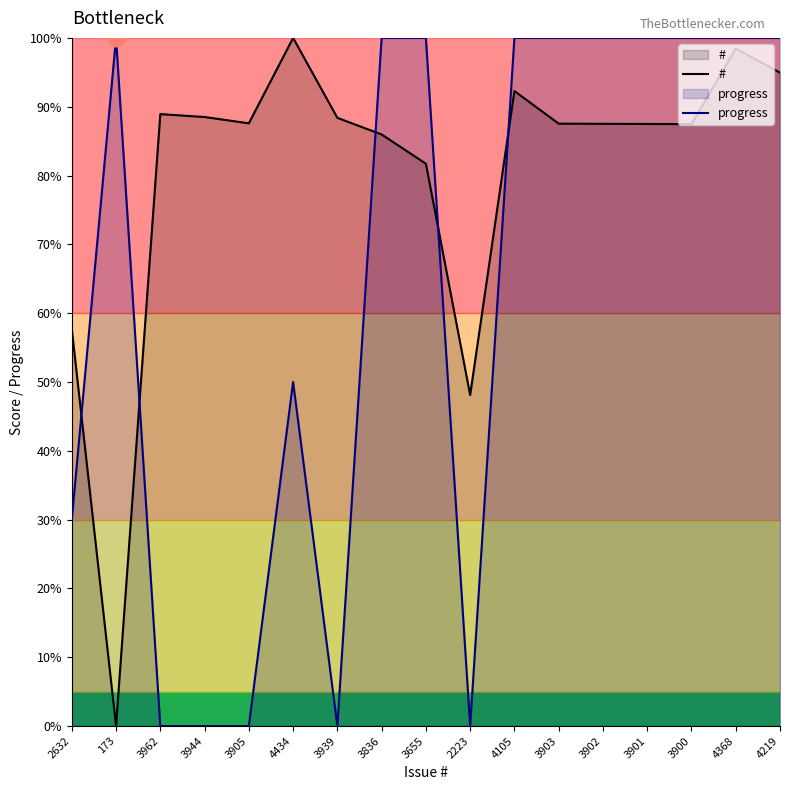

What is the difference between the maximum and minimum values in the # series?

100.0